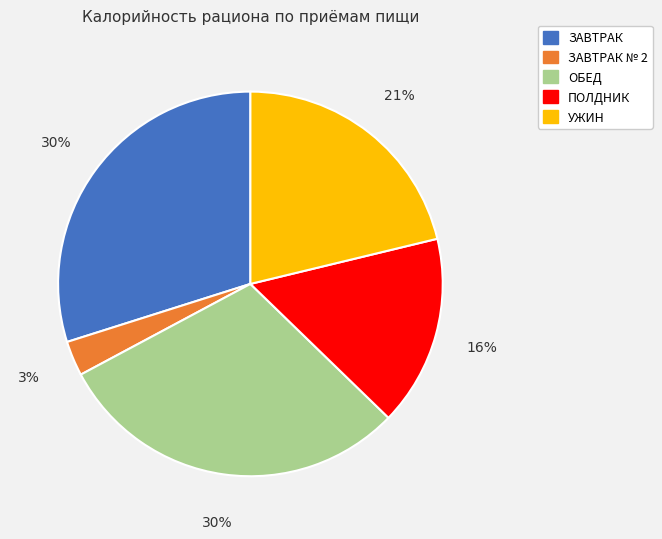

Is there any slice that represents more than half of the pie?

No